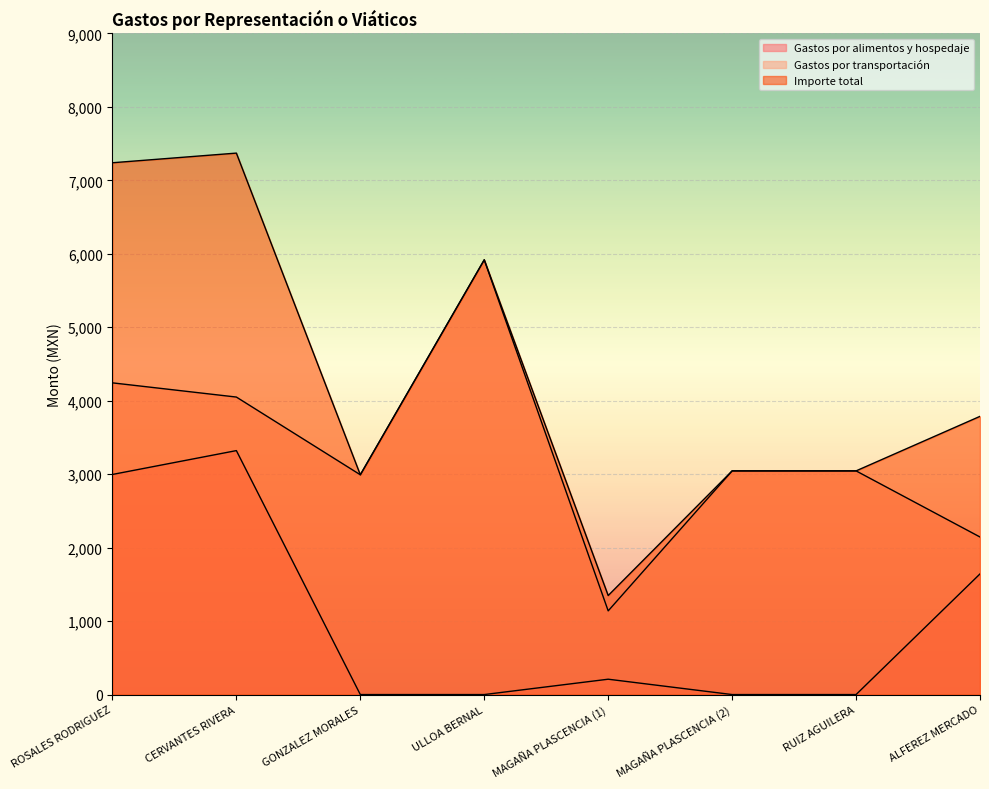

True or false: Gastos por transportación and Gastos por alimentos y hospedaje intersect in this chart.

False